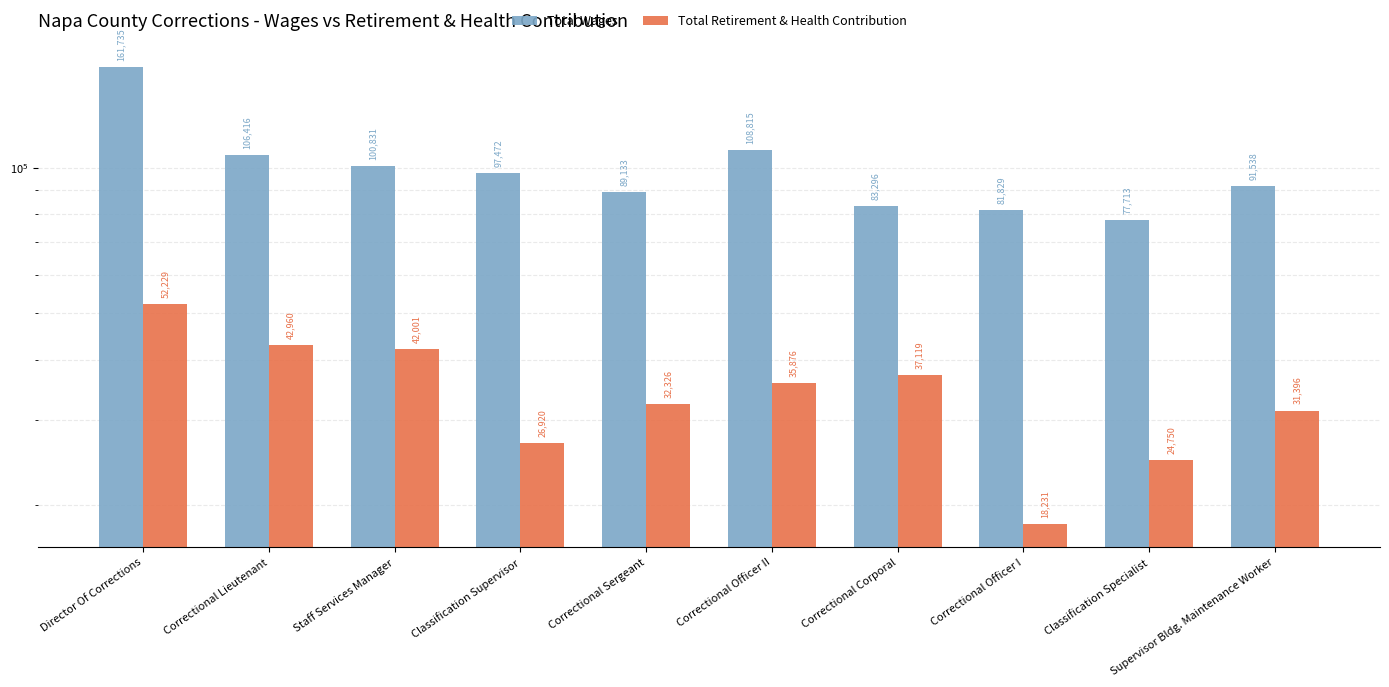

What is the spread (max minus min) of values at Classification Supervisor?

70552